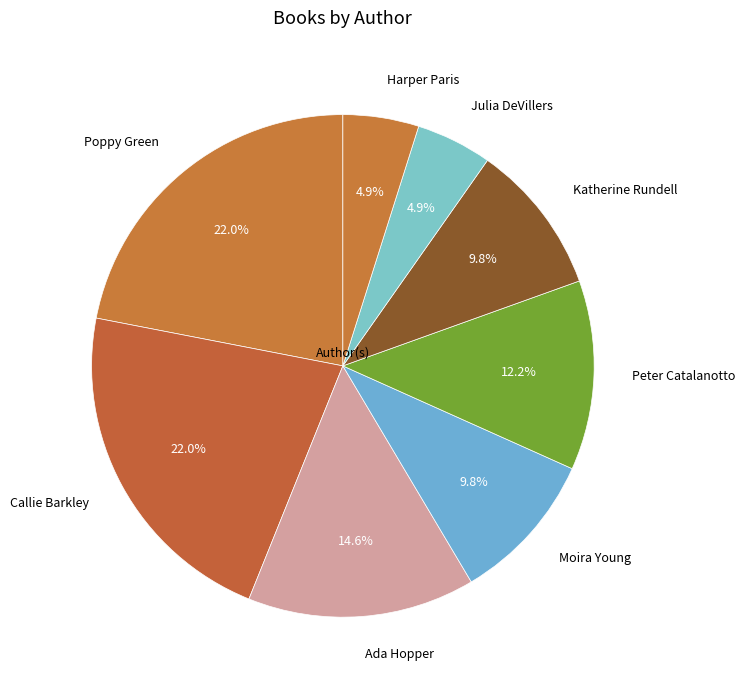

Does Peter Catalanotto account for over 50% of the chart?

No